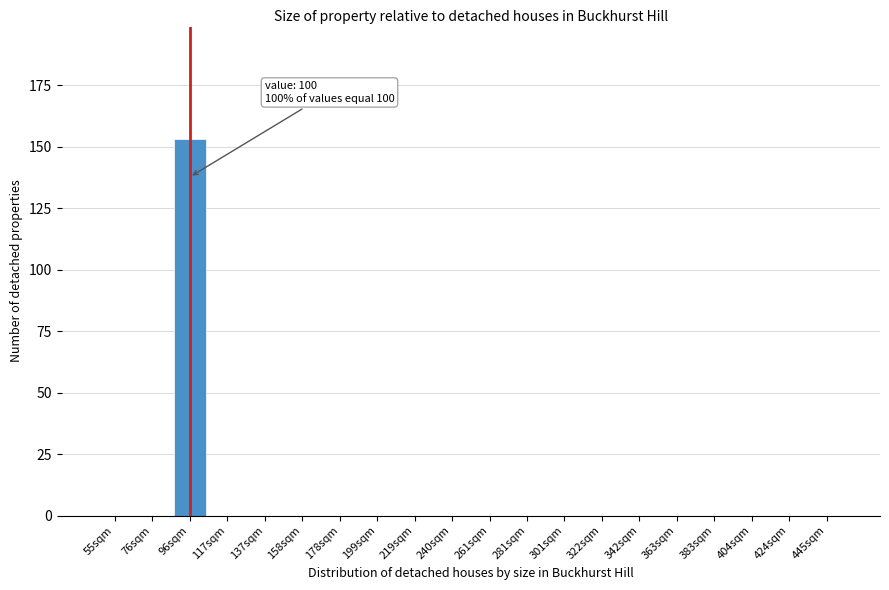

Reading left to right, extract all data points from this chart.

55sqm=0	76sqm=0	96sqm=153	117sqm=0	137sqm=0	158sqm=0	178sqm=0	199sqm=0	219sqm=0	240sqm=0	261sqm=0	281sqm=0	301sqm=0	322sqm=0	342sqm=0	363sqm=0	383sqm=0	404sqm=0	424sqm=0	445sqm=0